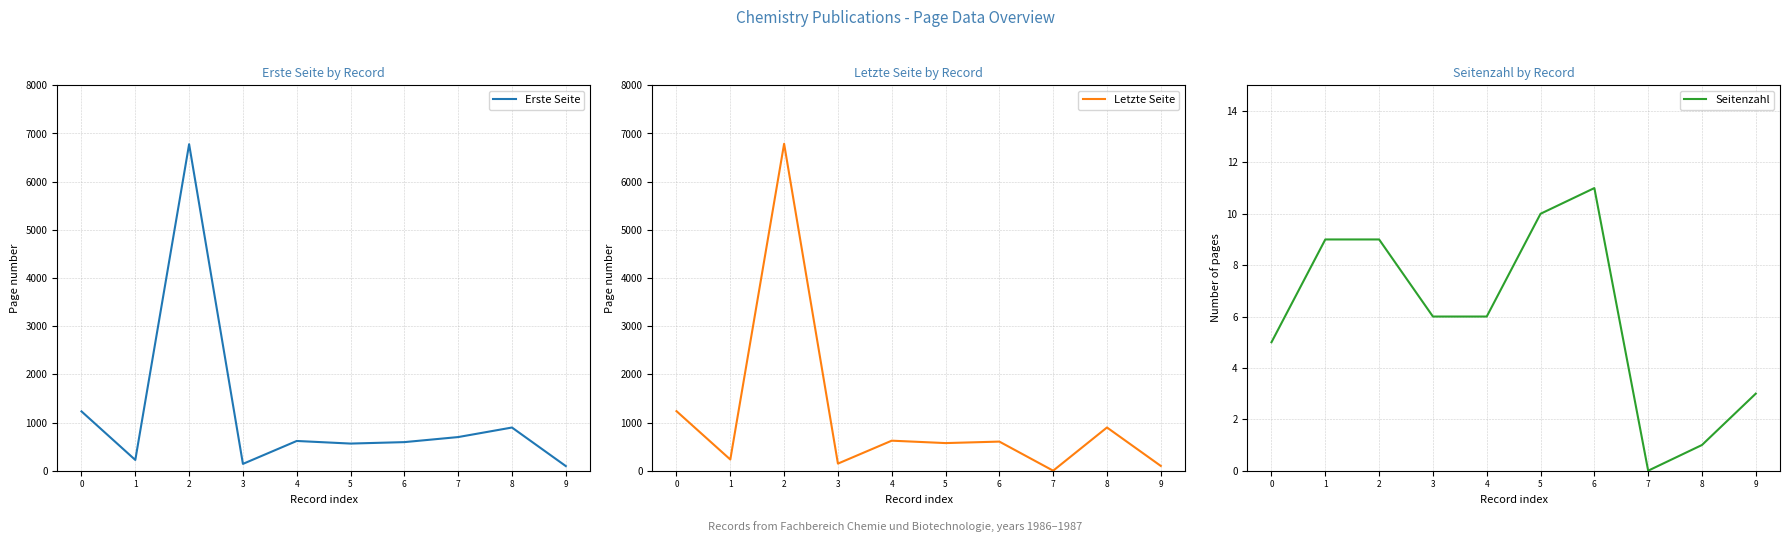

What are all the series names shown in the legend?

Erste Seite, Letzte Seite, Seitenzahl